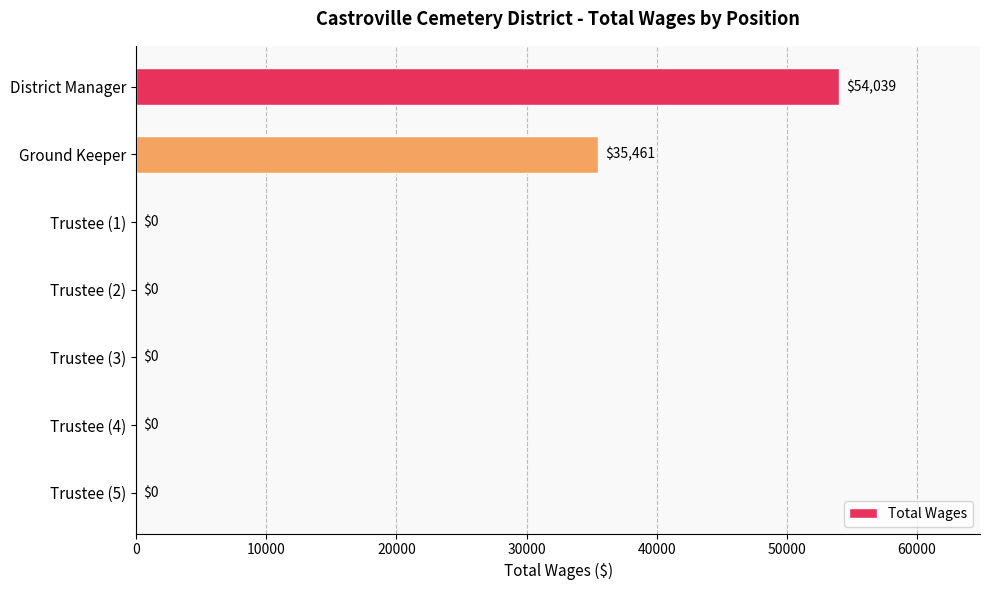

What is the maximum value shown in the chart?

54039